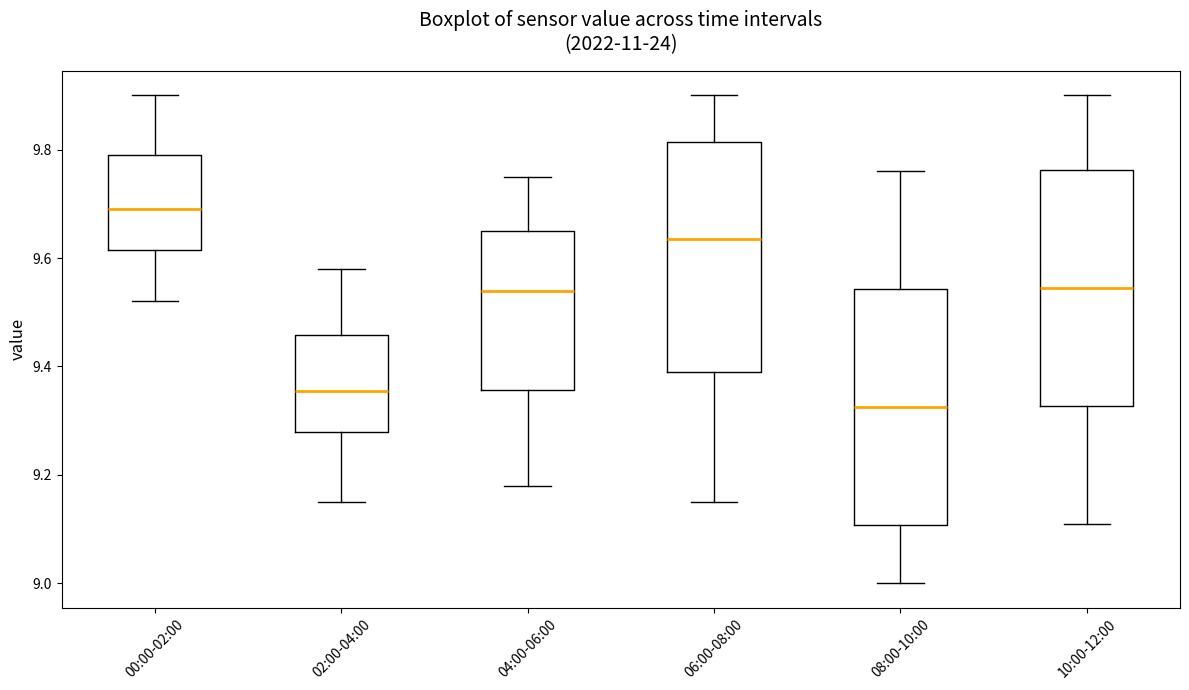

Reading left to right, read every box against the y-axis: the position of its median line, the range the box covers, and the ends of its whiskers. The values are not printed on the chart, so give them approximately, as read against the axis.

00:00-02:00: median 9.70, box 9.62 to 9.80, whiskers 9.52 to 9.90
02:00-04:00: median 9.36, box 9.28 to 9.46, whiskers 9.16 to 9.58
04:00-06:00: median 9.54, box 9.36 to 9.66, whiskers 9.18 to 9.76
06:00-08:00: median 9.64, box 9.40 to 9.82, whiskers 9.16 to 9.90
08:00-10:00: median 9.32, box 9.10 to 9.54, whiskers 9.00 to 9.76
10:00-12:00: median 9.54, box 9.32 to 9.76, whiskers 9.12 to 9.90